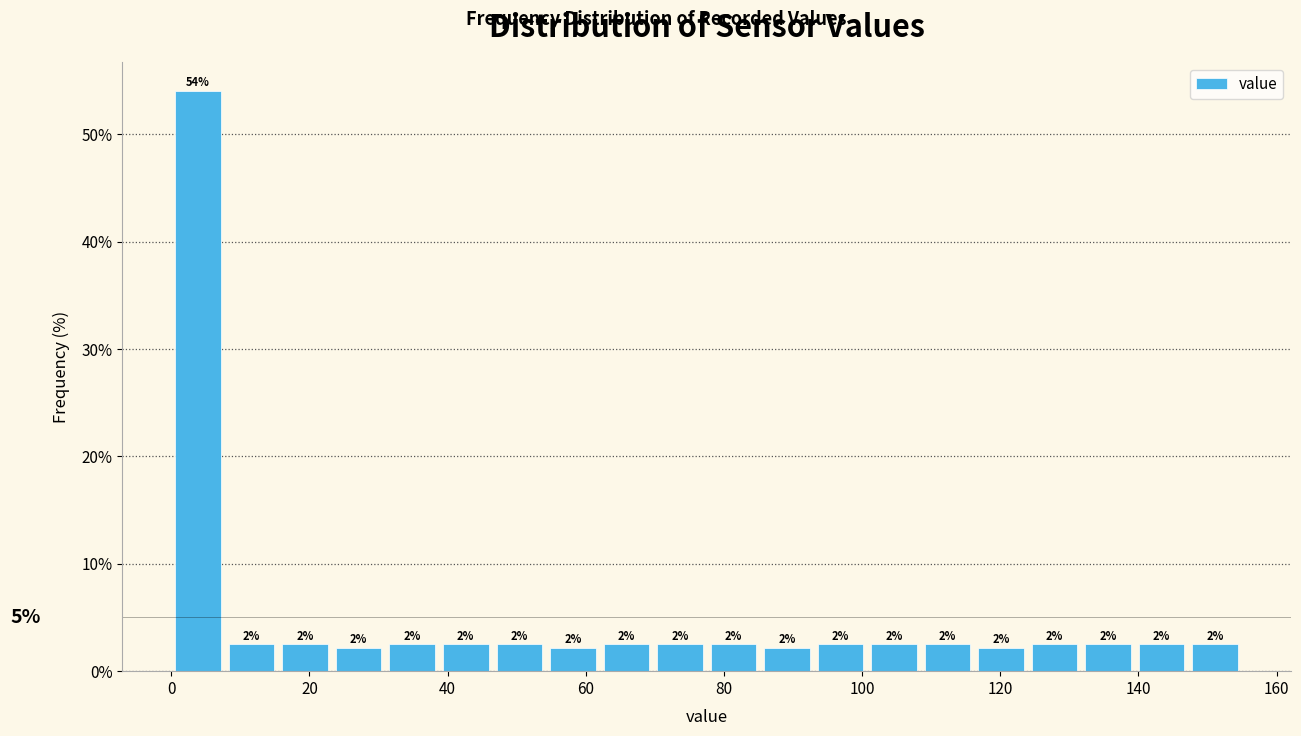

Around what value on the x-axis is the tallest bar? Give the approximate position of its centre, as read against the axis.

4